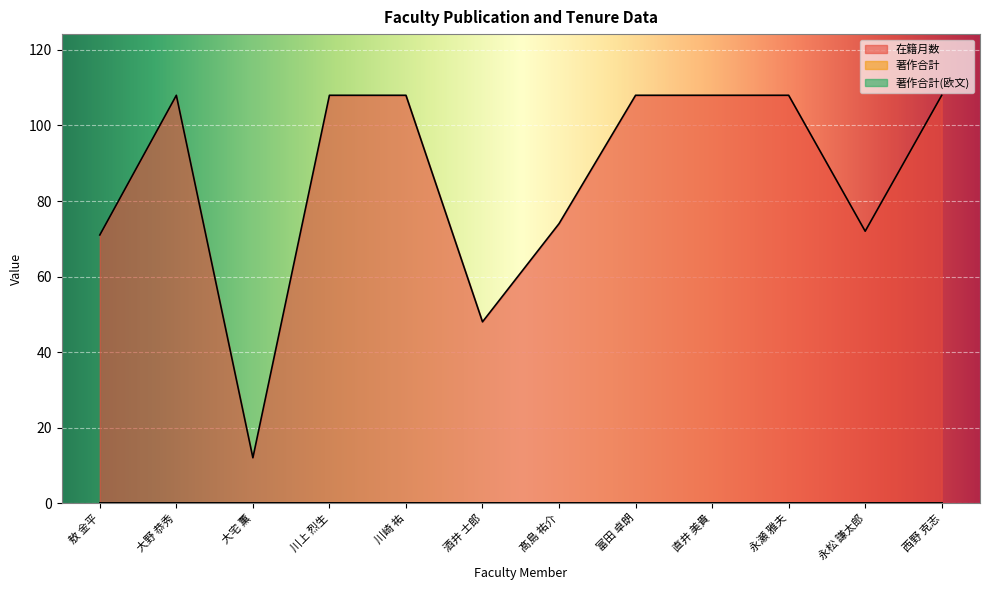

The 在籍月数 series shows 108 at 大野 恭秀. True or false?

True